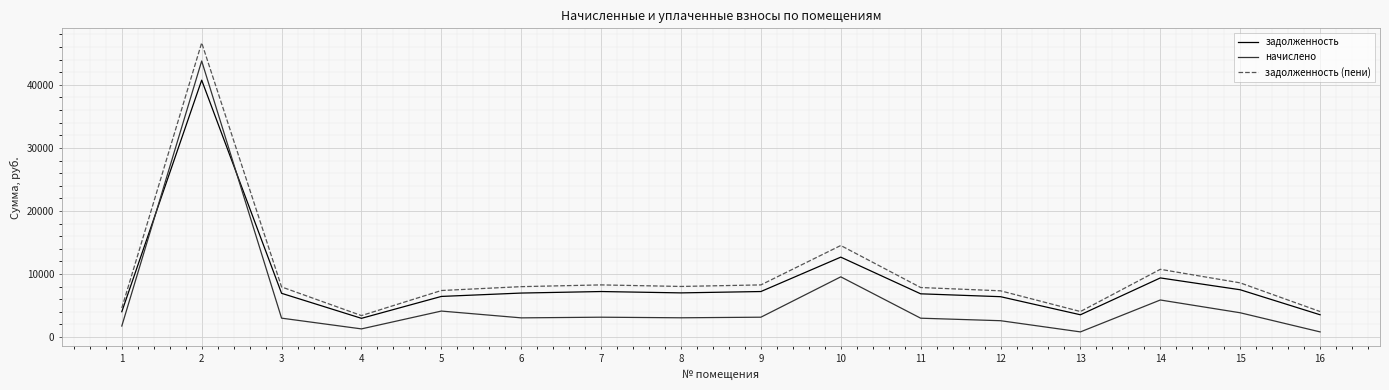

Where is задолженность (пени) nearest to the value 25037?

10